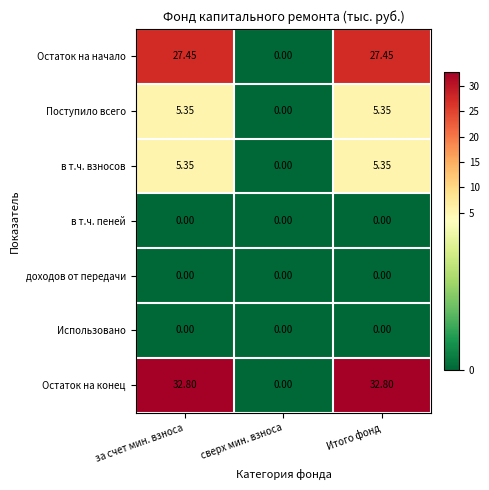

Where does the Остаток на конец series first go above 32?

за счет мин. взноса